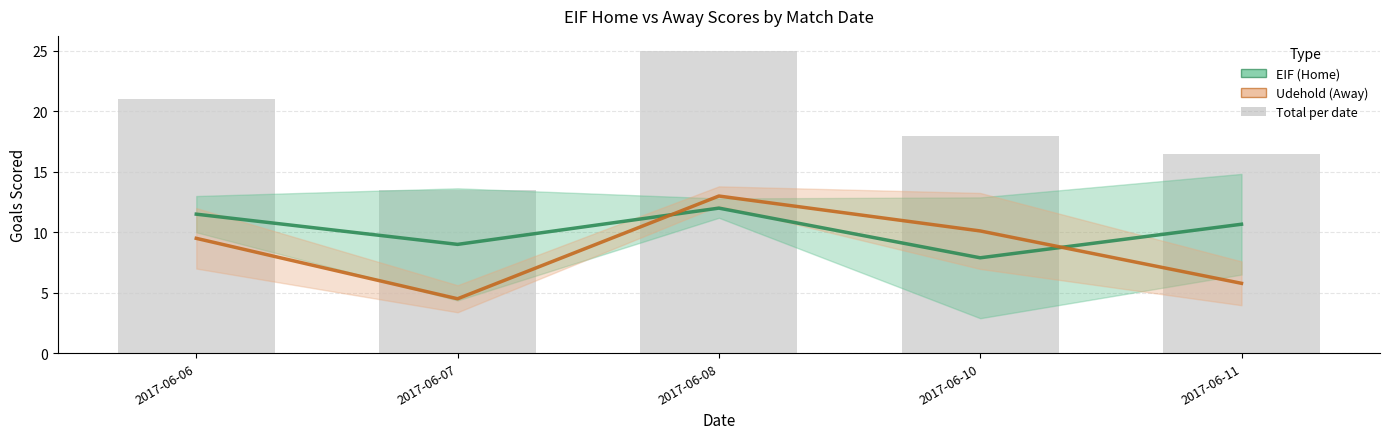

What value does the Udehold (Away) series have at 2017-06-11?

5.8